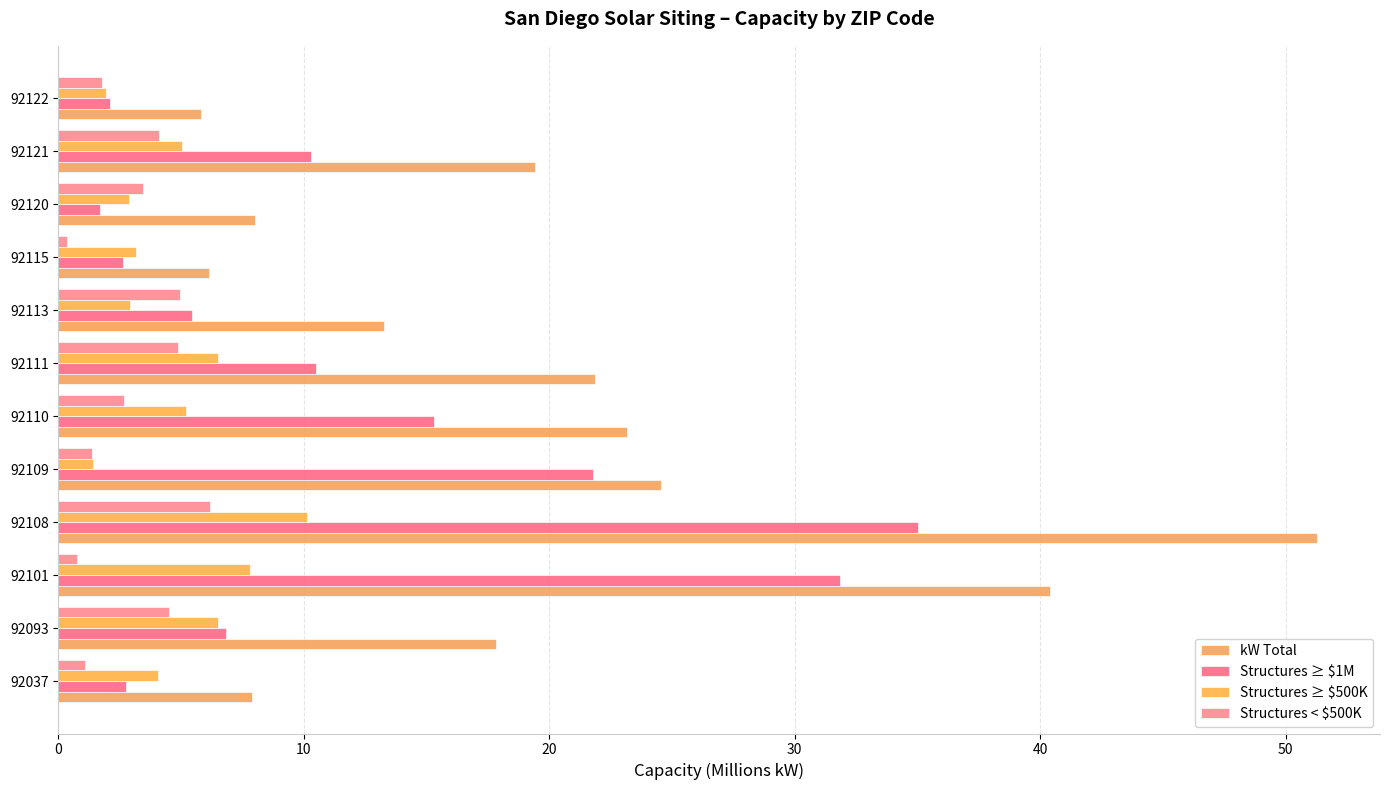

How many data points in Structures ≥ $1M are less than 10?

6